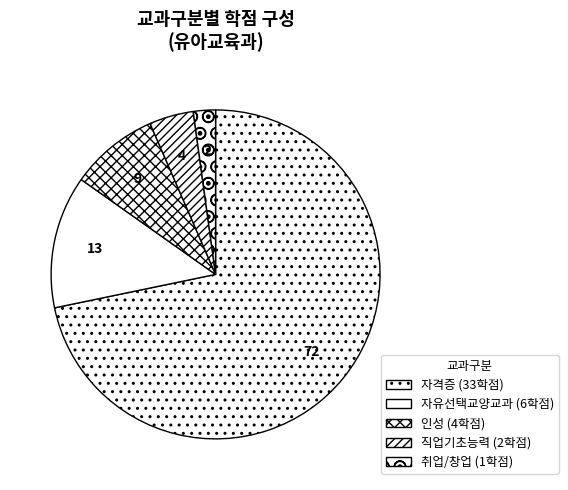

Is it true that 취업/창업 is 1% of the pie?

False